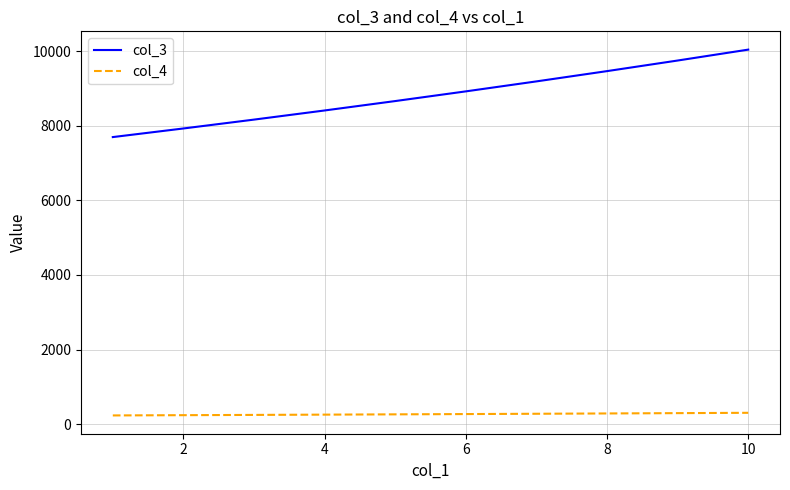

Which series has the largest total across all categories?

col_3